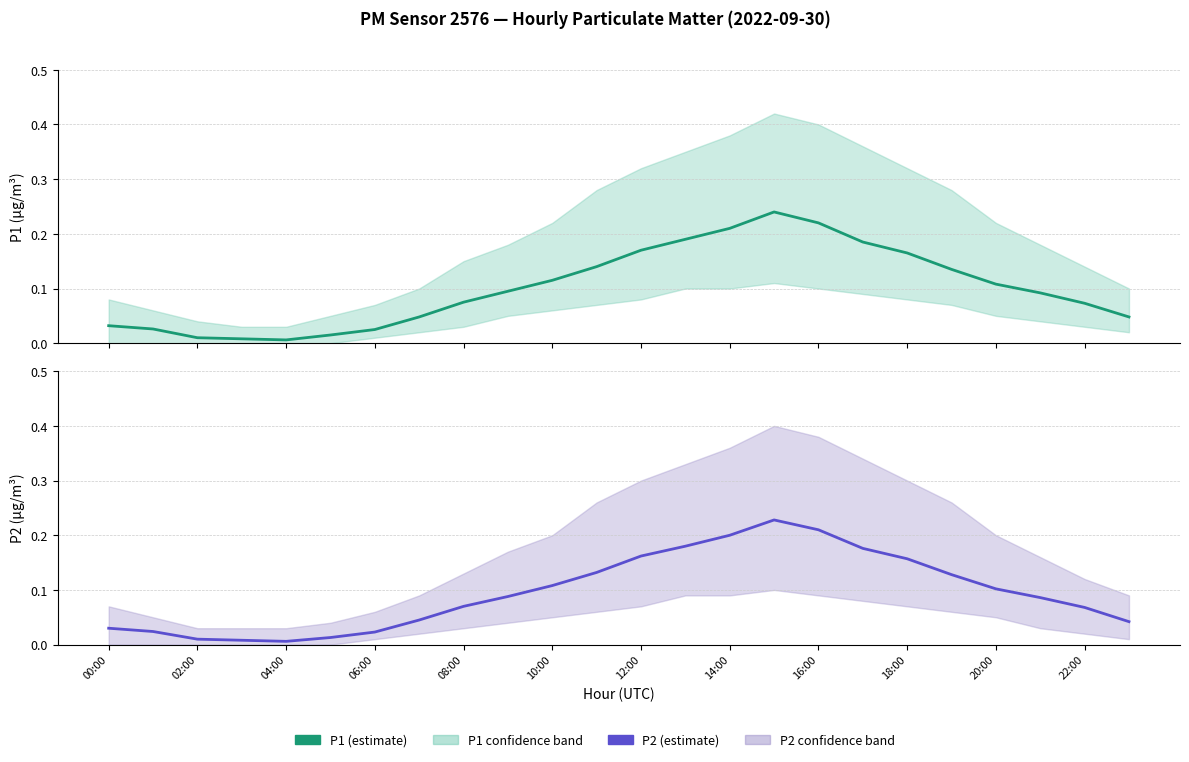

What value does the P1 (estimate) series have at 14:00?

0.2